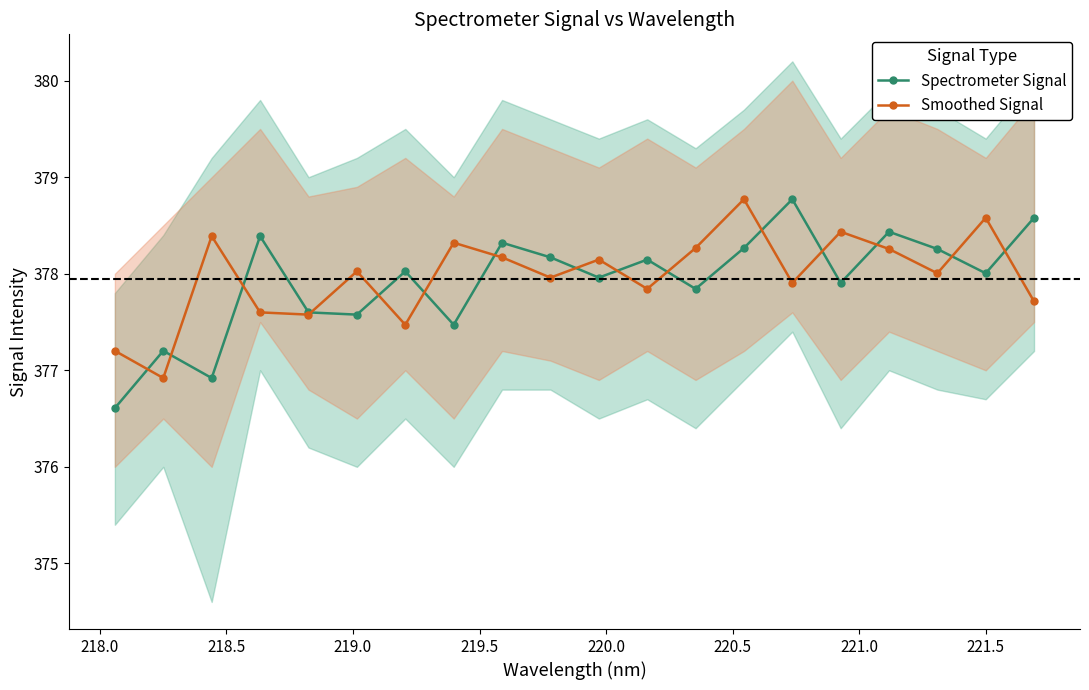

What are all the series names shown in the legend?

Spectrometer Signal, Smoothed Signal